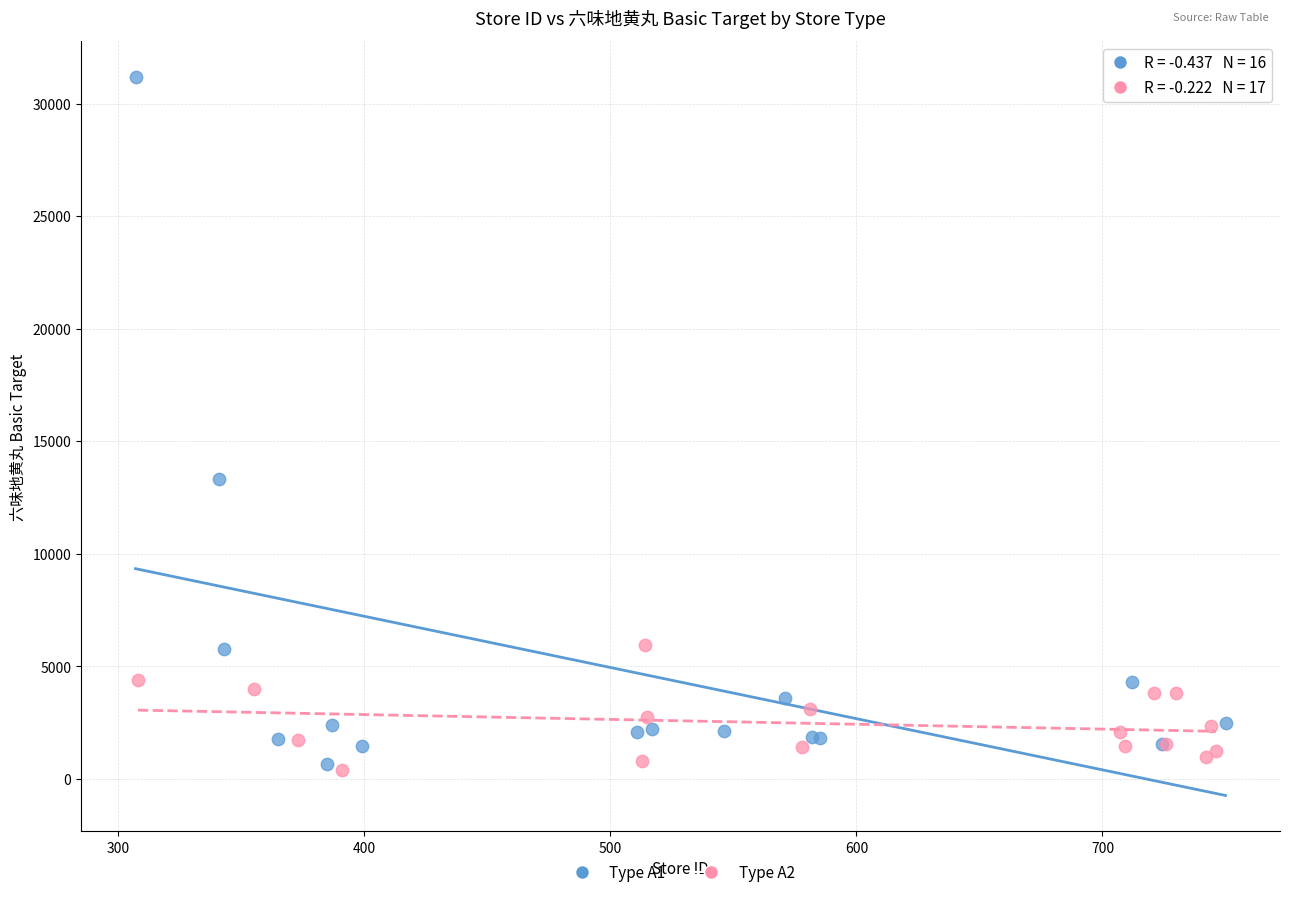

What are all the series names shown in the legend?

Type A1, Type A2